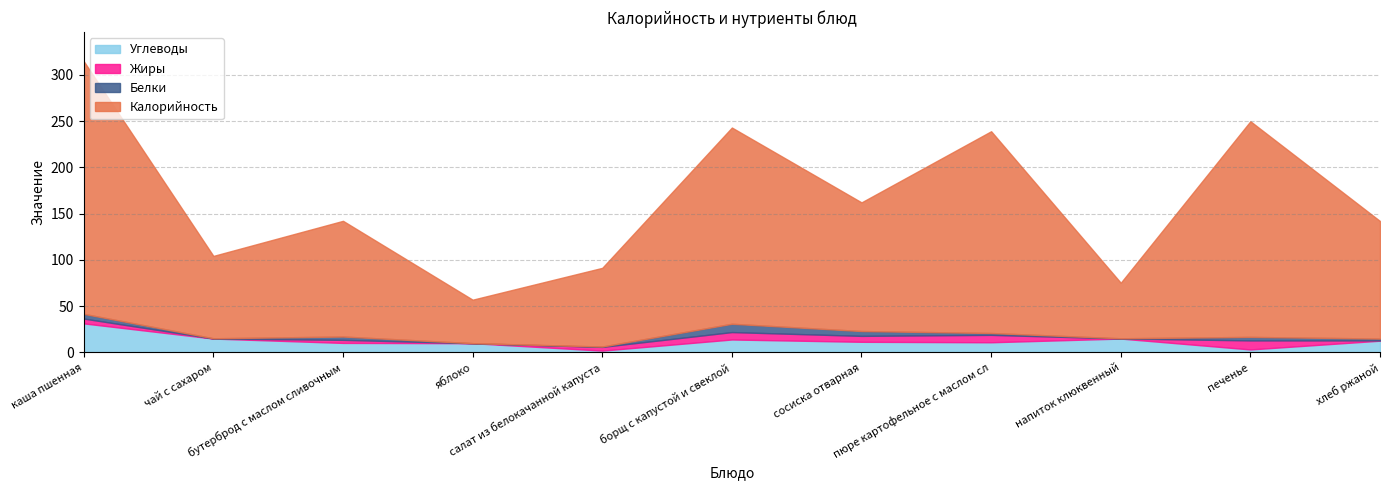

At which label is Углеводы closest to 16?

чай с сахаром